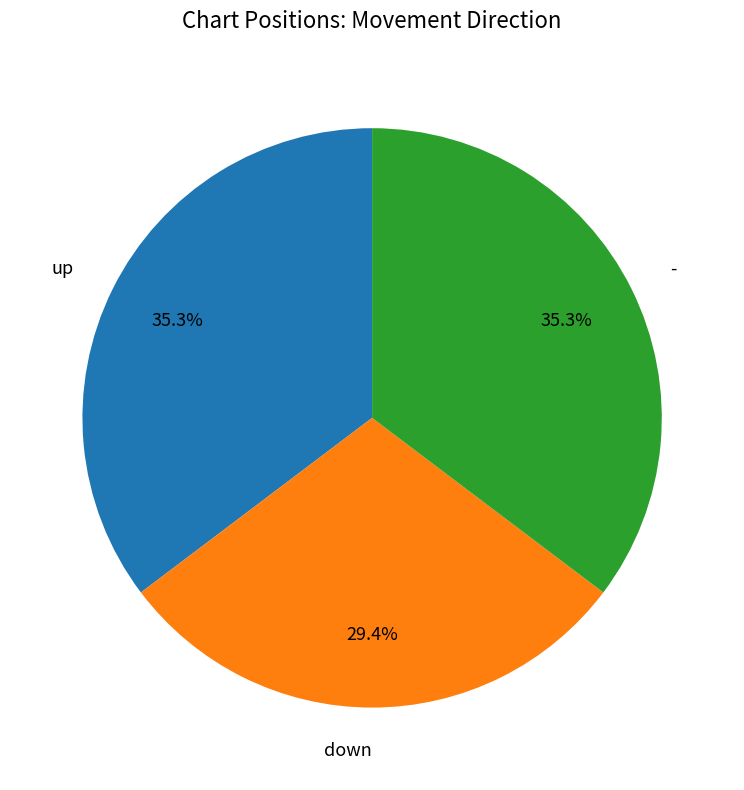

Count the number of slices in the pie.

3